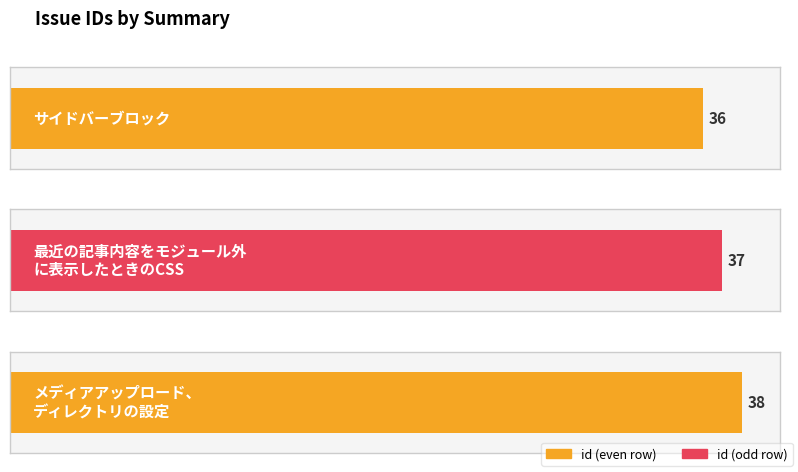

What is the sum of the values at サイドバーブロック and メディアアップロード、ディレクトリの設定?

74